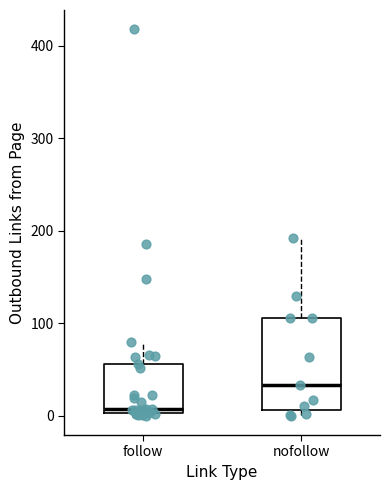

Reading left to right, transcribe this box plot: for each box, give where its median line is, the range the box spans, and where its two whiskers end, as read against the y-axis. The values are not printed on the chart, so give them approximately, as read against the axis.

follow: median 10, box 0 to 60, whiskers 0 to 80
nofollow: median 30, box 10 to 110, whiskers 0 to 190